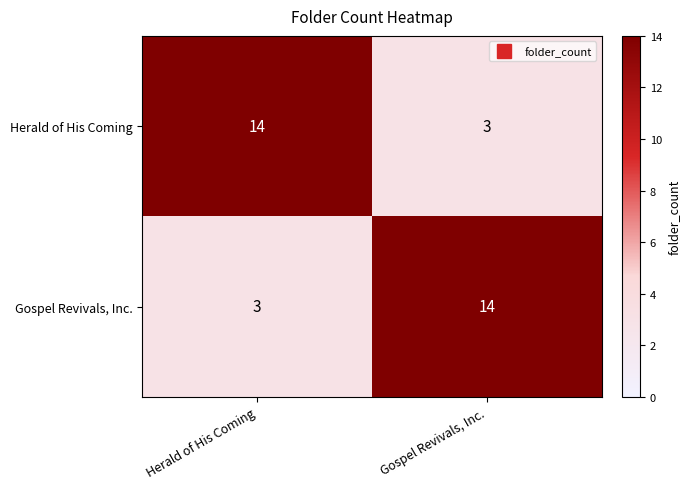

Count the number of categories in the chart.

2